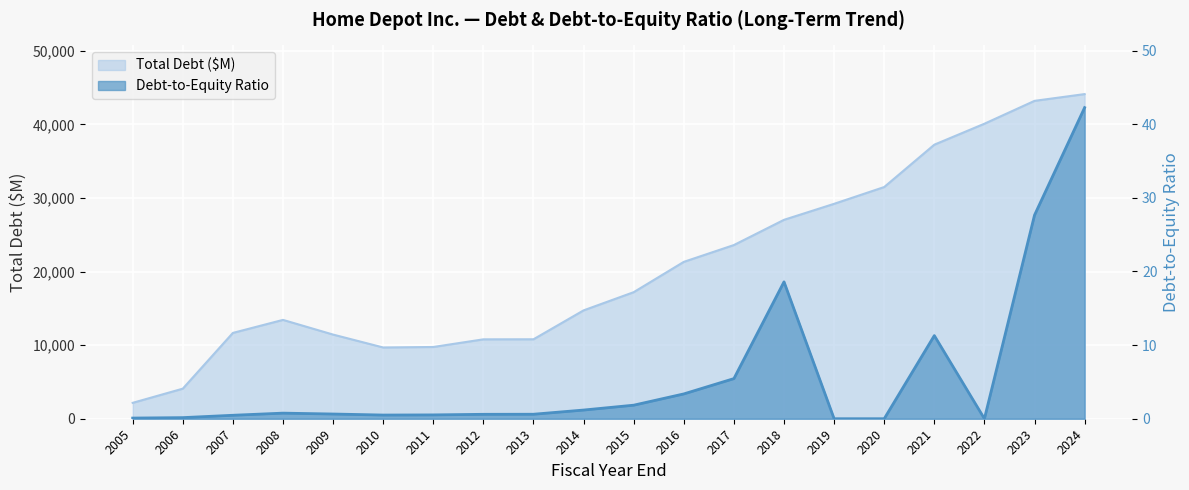

How many categories are shown in the chart?

20